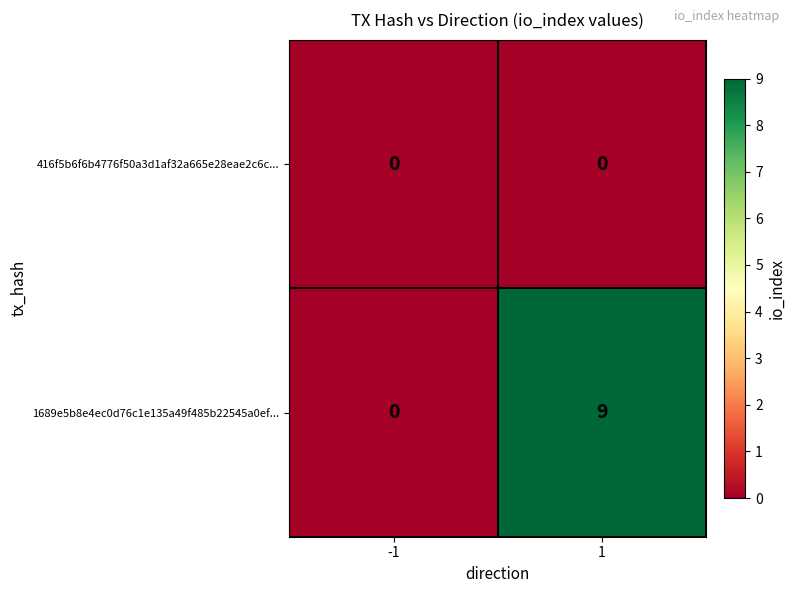

What is the maximum value shown in the chart?

9